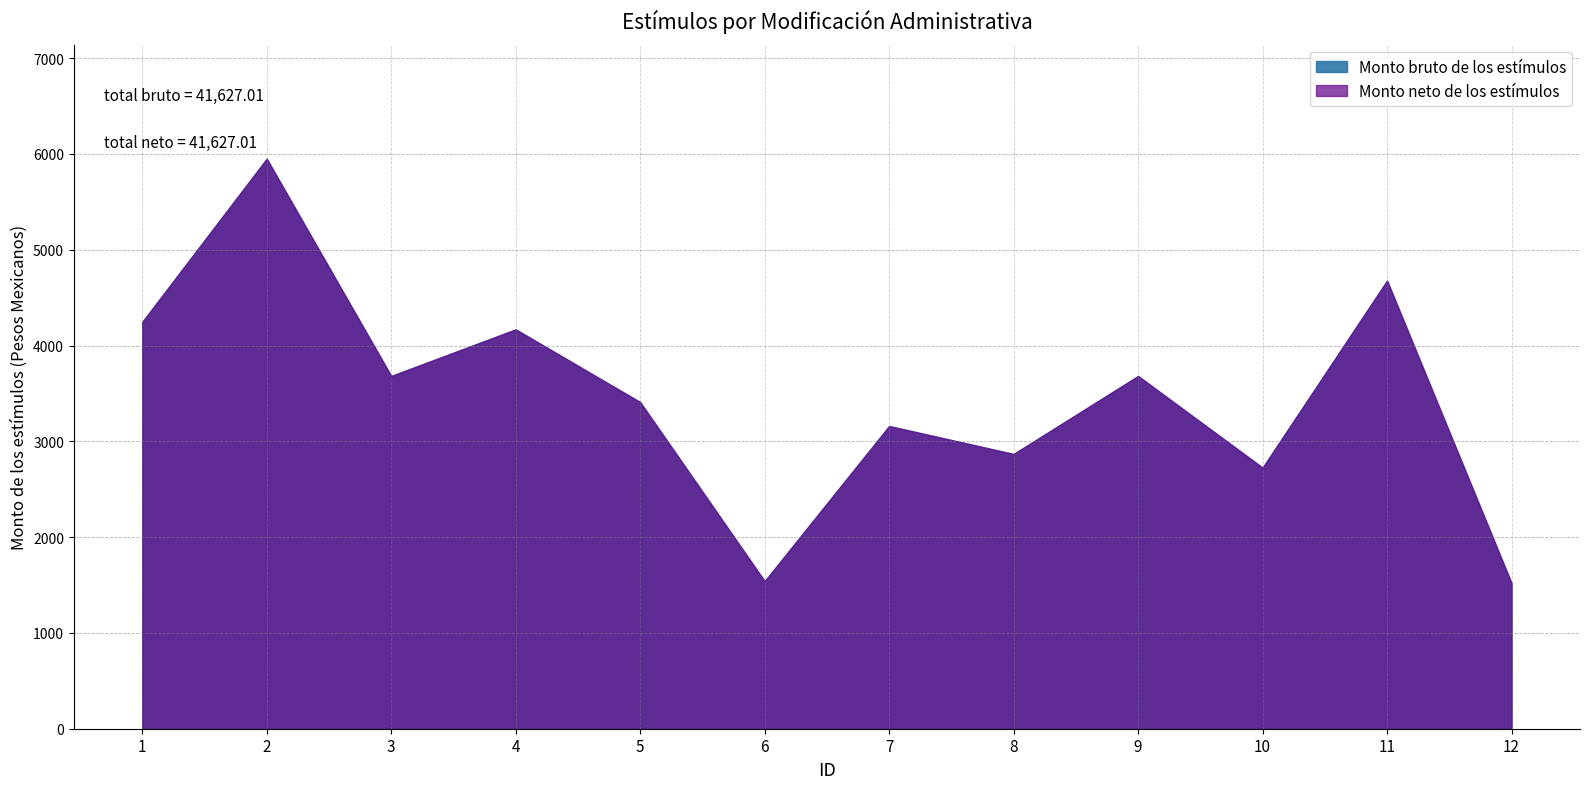

The Monto neto de los estímulos series shows 2867.8 at 8. True or false?

True